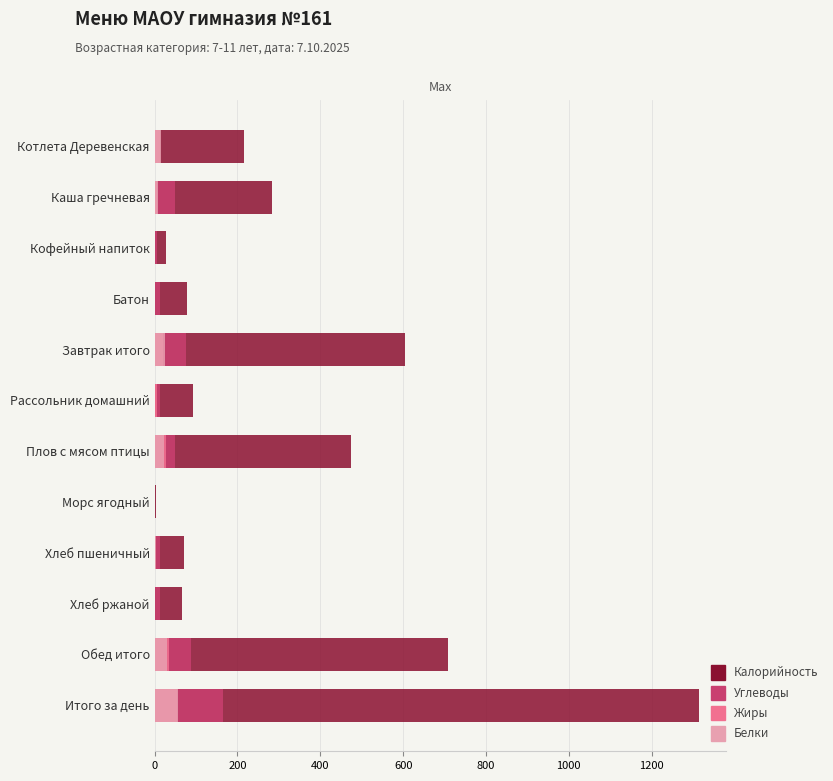

What is the value of the Углеводы bar at the 1st from the left?

9.0